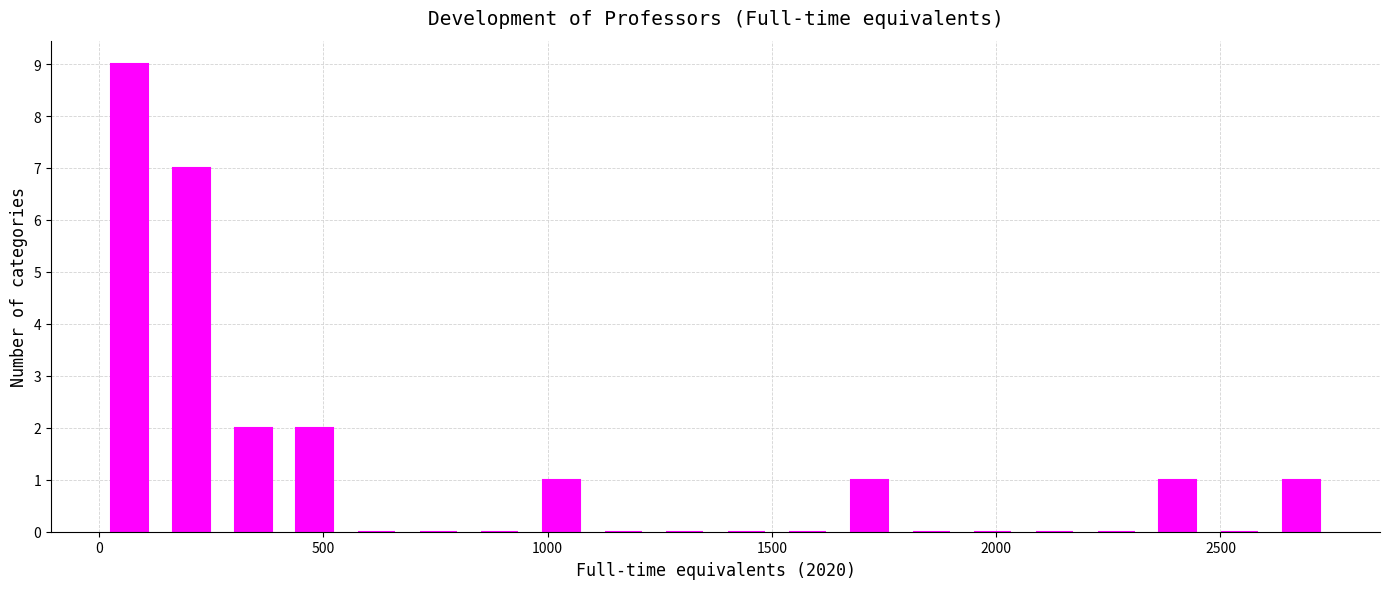

Around what value on the x-axis is the tallest bar? Give the approximate position of its centre, as read against the axis.

50